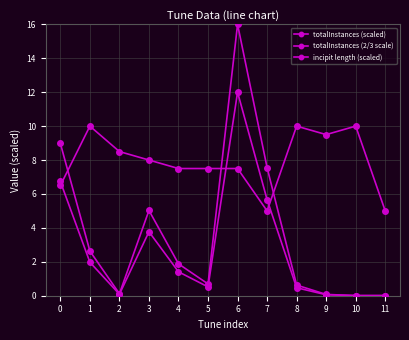

How many data points in incipit length (scaled) are less than 8?

6